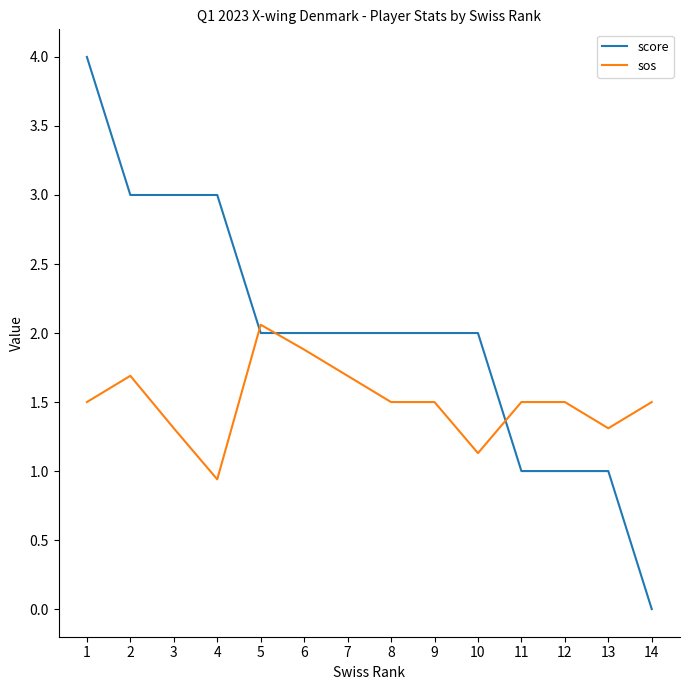

The score series shows 2.0 at 8. True or false?

True